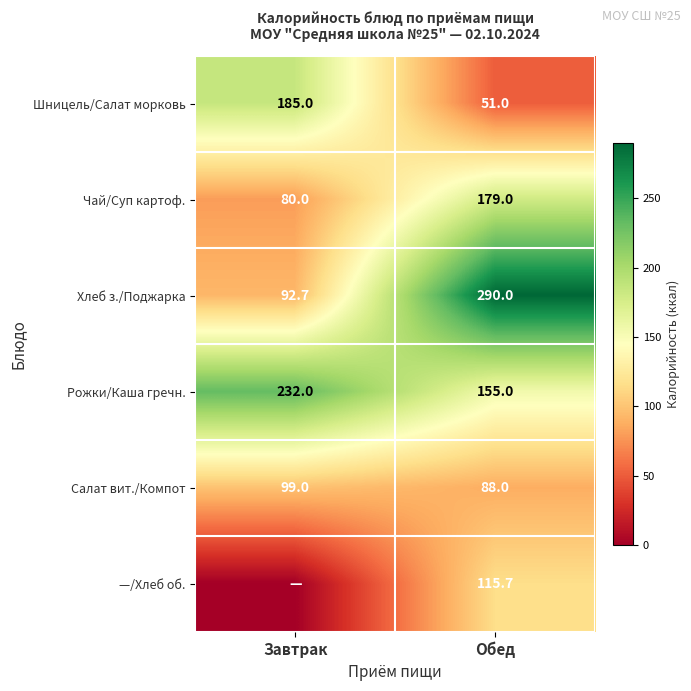

The Чай/Суп картоф. series shows 80.0 at Завтрак. True or false?

True